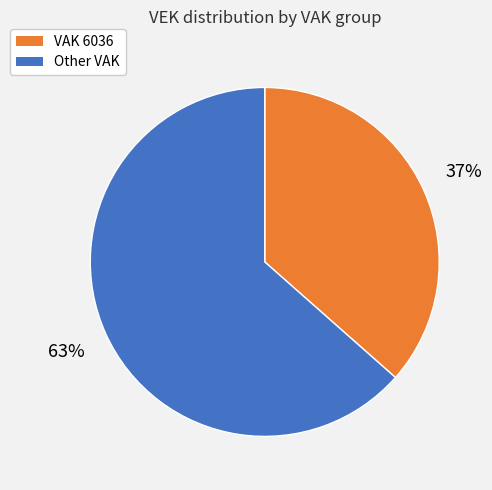

To the nearest percent, what is the average slice percentage?

50%